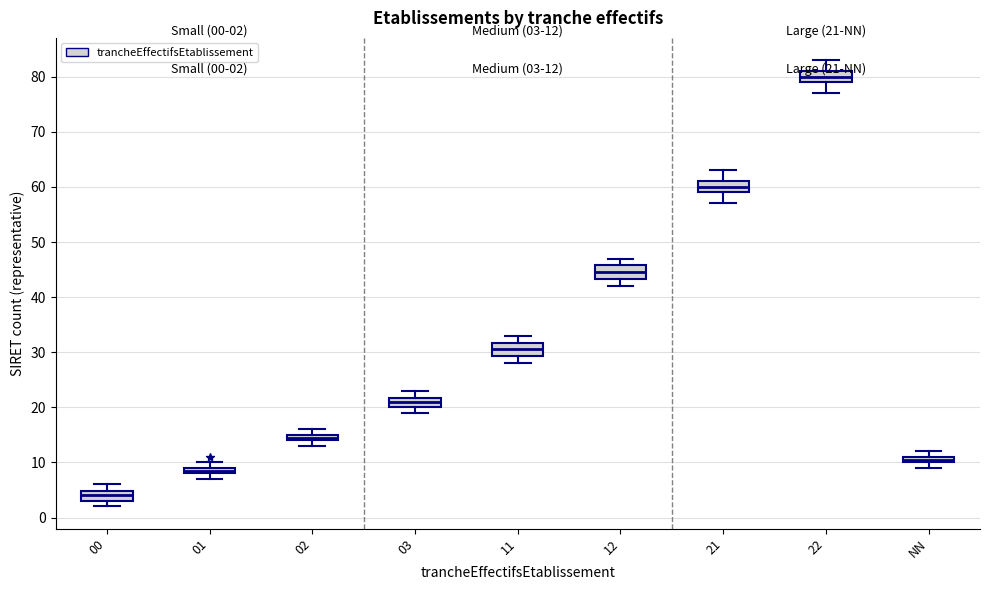

Which box has the highest median line?

22